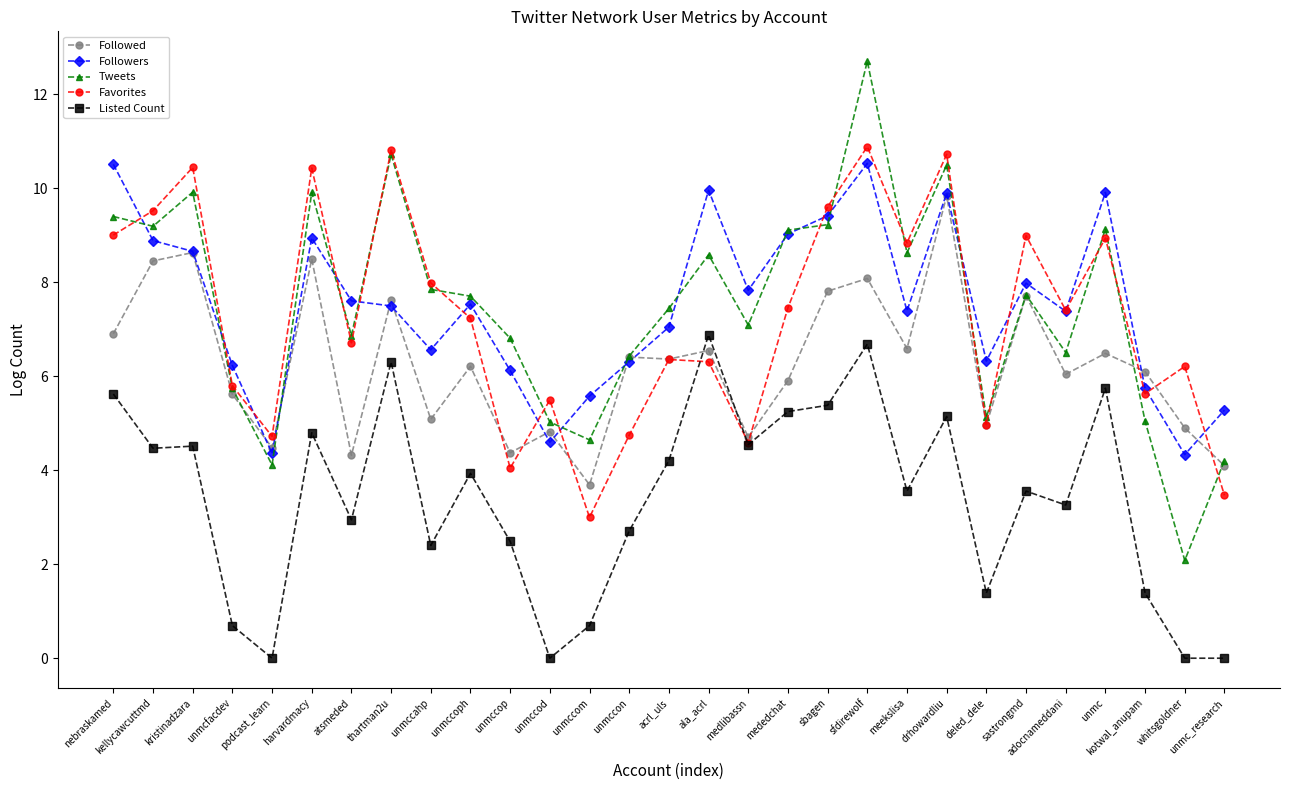

What position from the left is unmc_research?

29